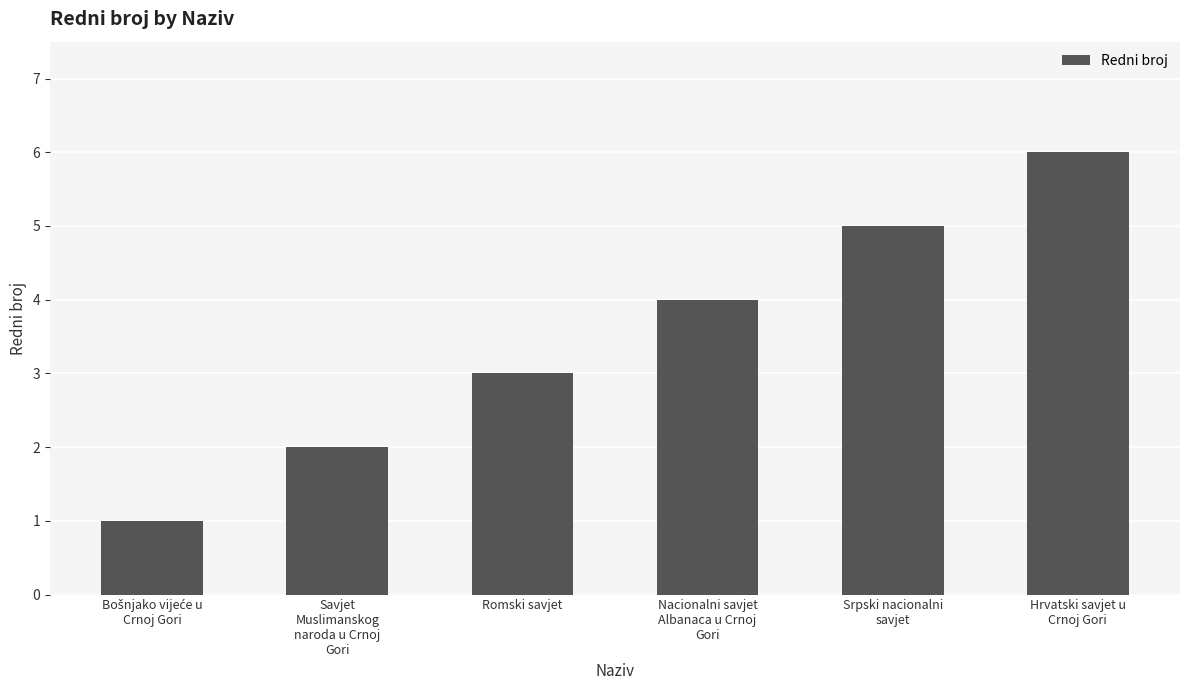

Is it true that the value at Nacionalni savjet
Albanaca u Crnoj
Gori is 4?

True